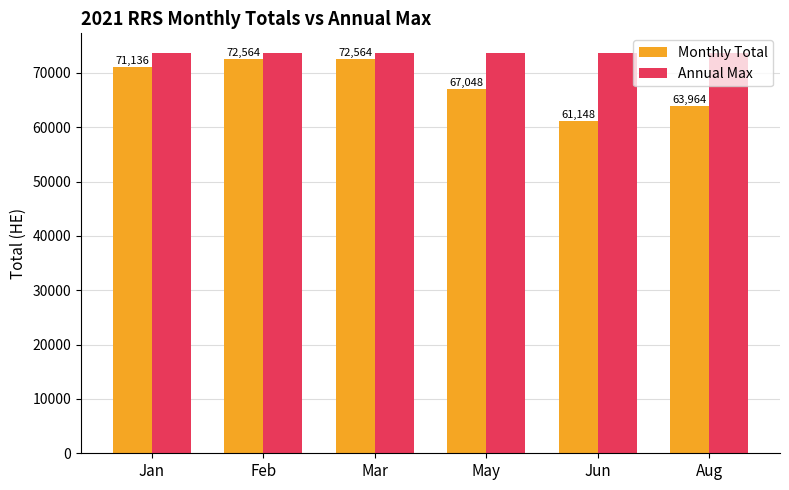

What position from the left is Aug?

6